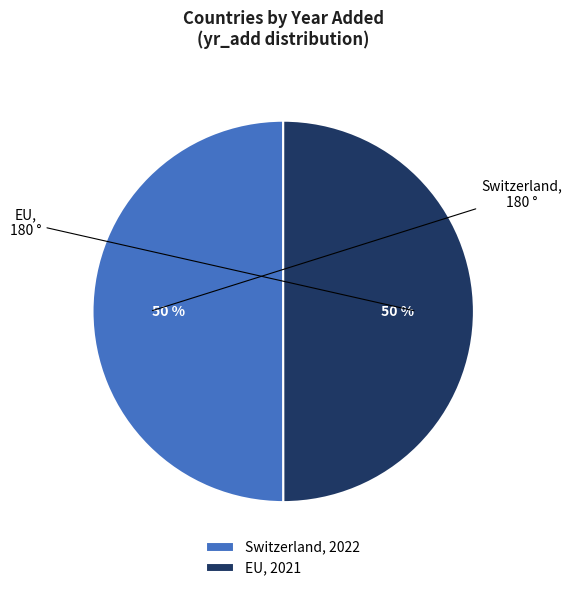

To the nearest percent, what is the average slice percentage?

50%